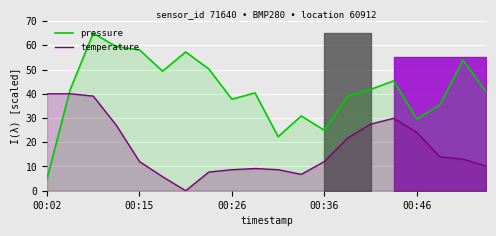

The value of pressure at 00:36 is 43.1. True or false?

False